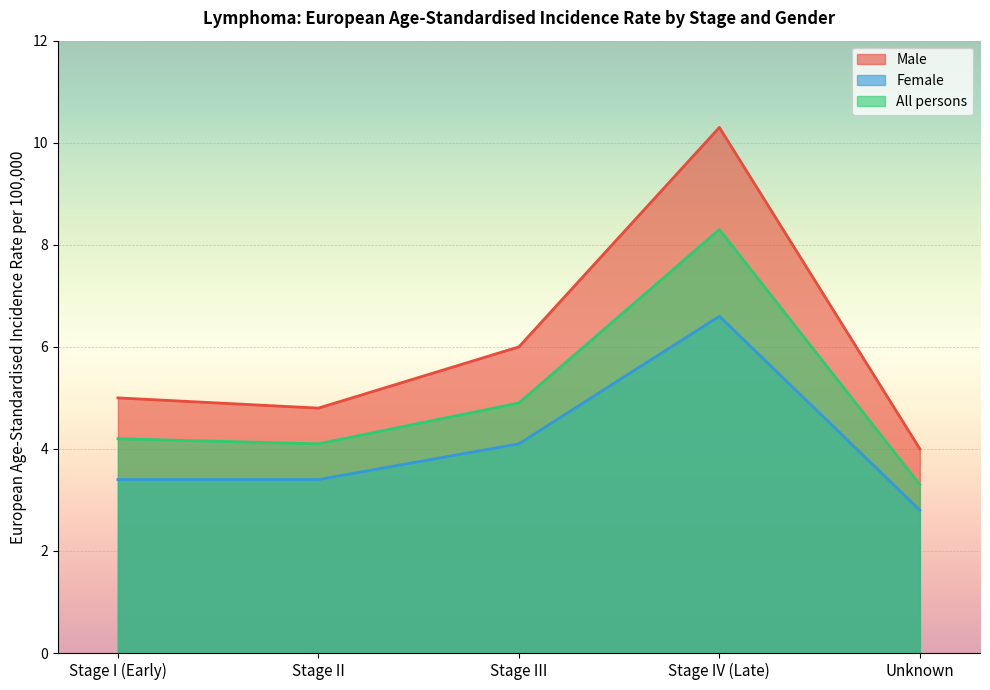

True or false: Male and All persons cross at least once.

False